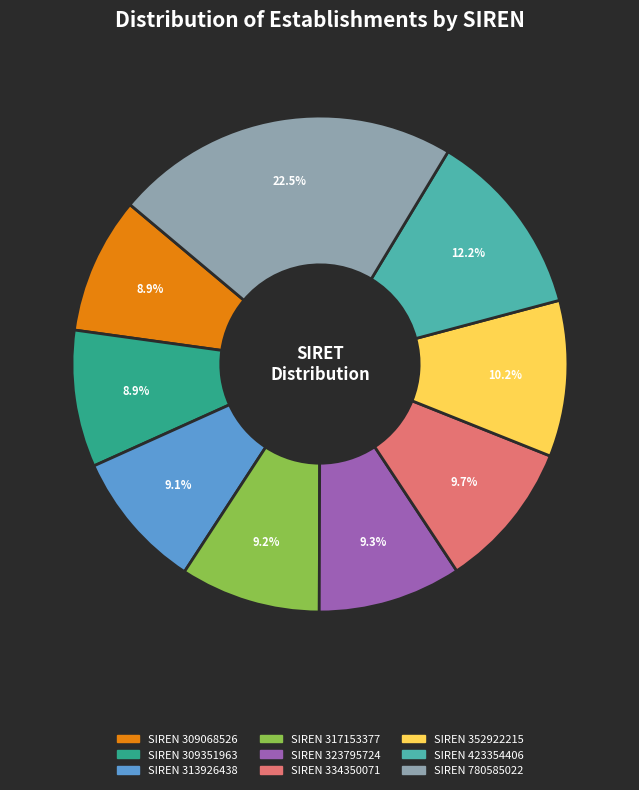

Does any single category account for the majority?

No